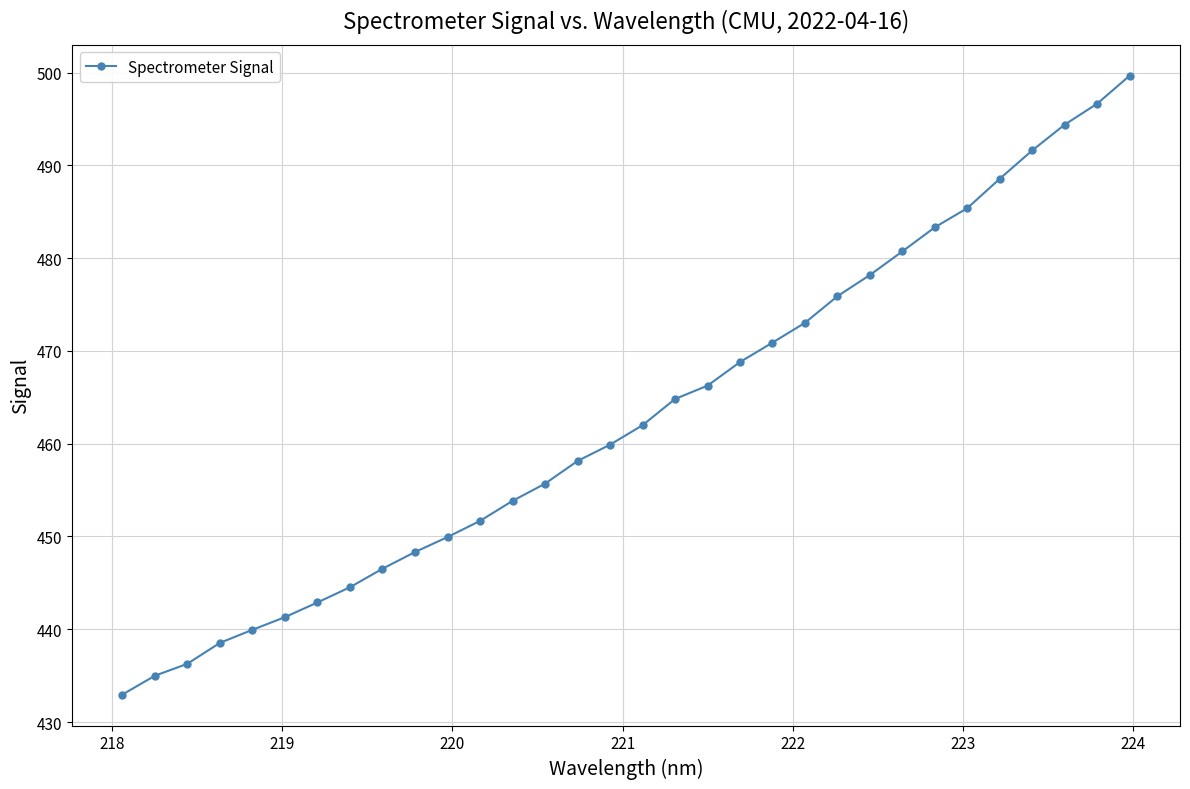

True or false: the data has more than 0 interior local peaks.

False